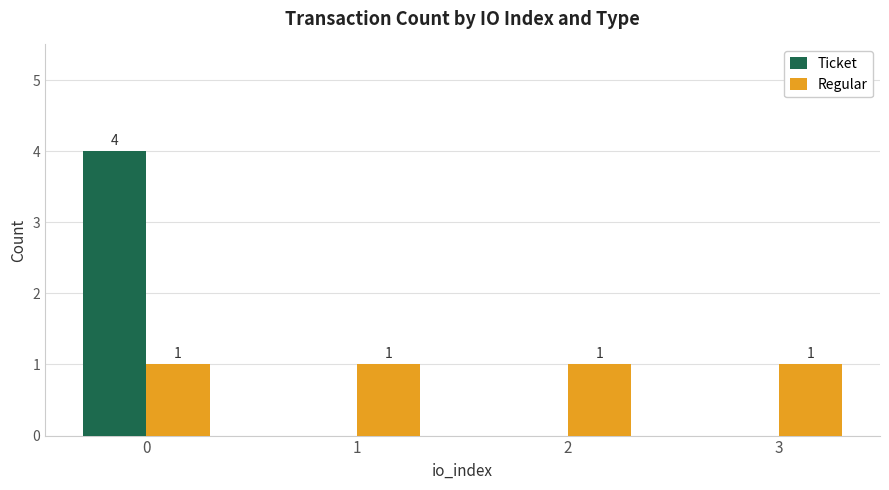

The value of Ticket at 1 is 2. True or false?

False